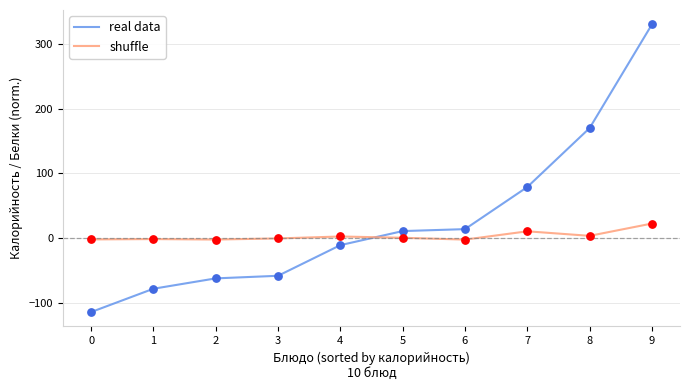

At how many categories does at least one series exceed 242?

1